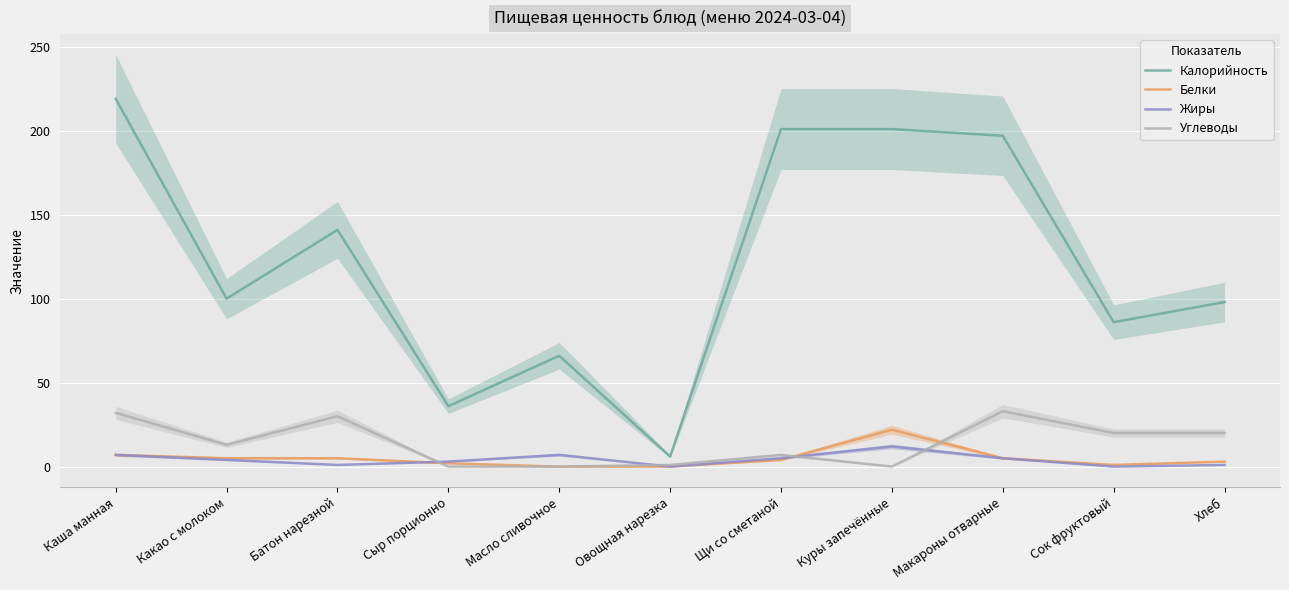

What are all the series names shown in the legend?

Калорийность, Белки, Жиры, Углеводы